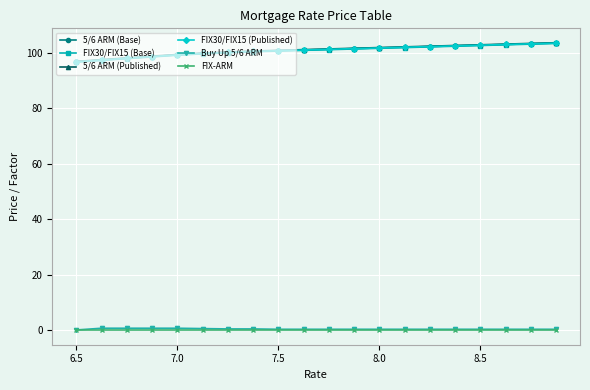

At how many categories does at least one series exceed 67?

20